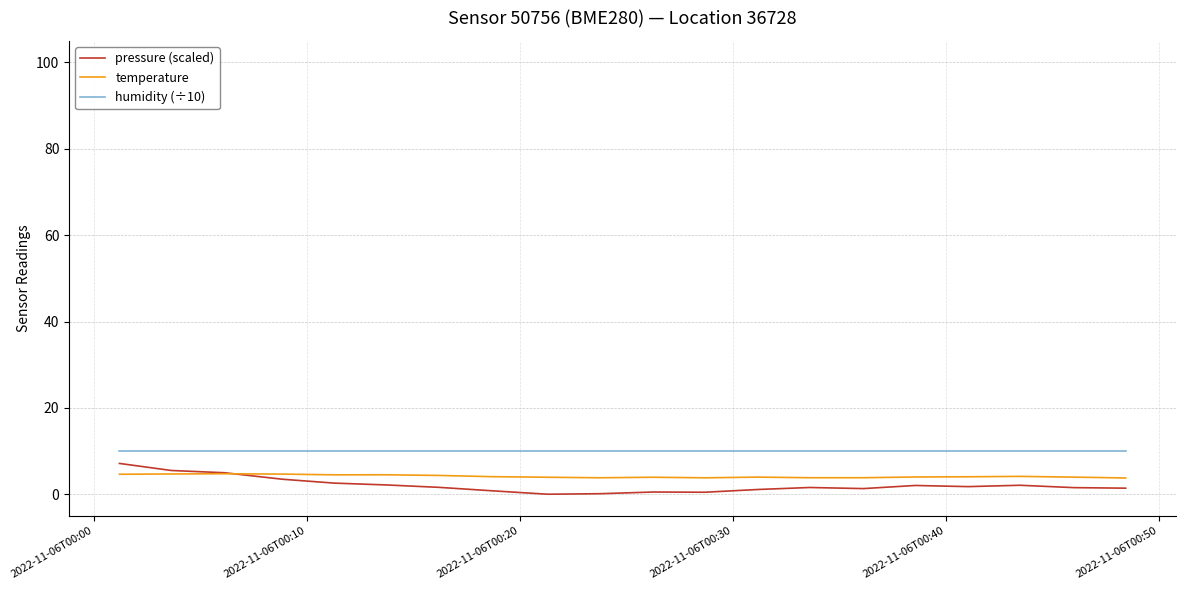

What are all the series names shown in the legend?

pressure (scaled), temperature, humidity (÷10)